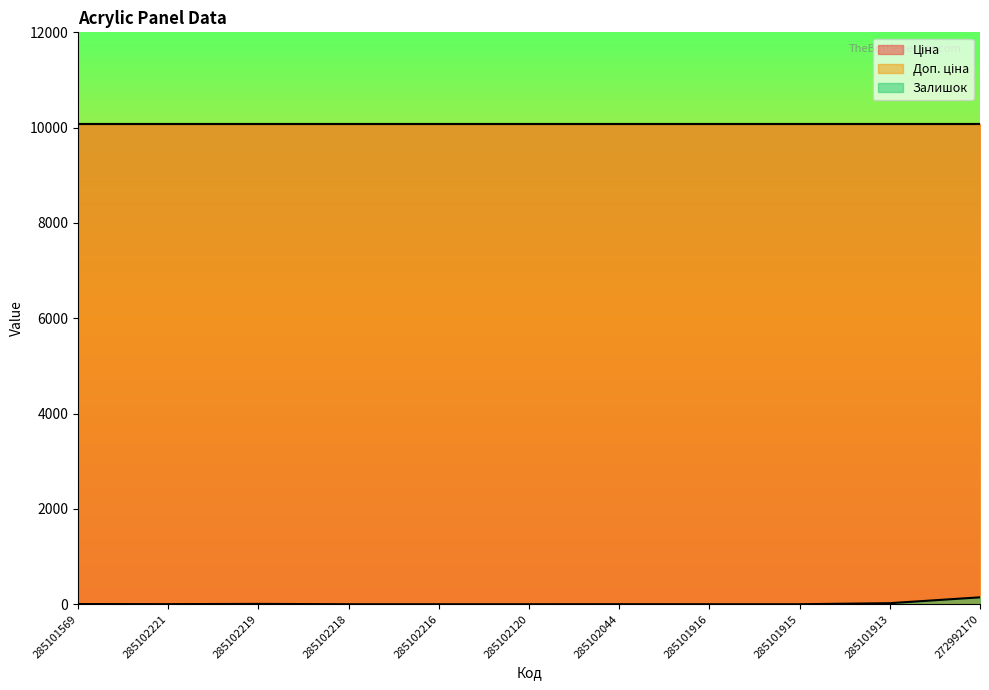

True or false: Залишок has more than 0 interior local peaks.

True